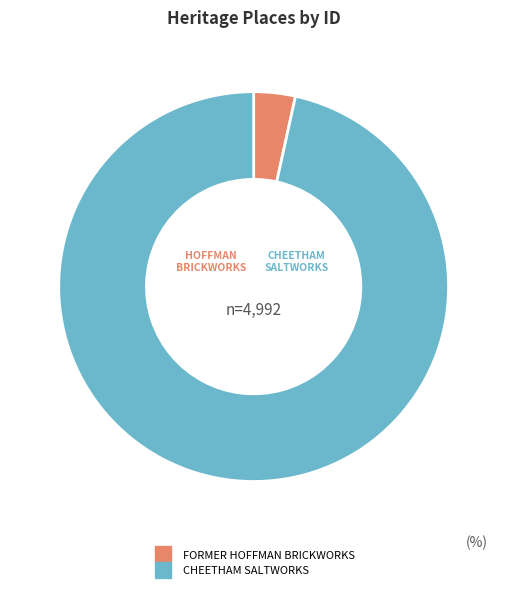

Is the sum of FORMER HOFFMAN BRICKWORKS and CHEETHAM SALTWORKS greater than half?

Yes